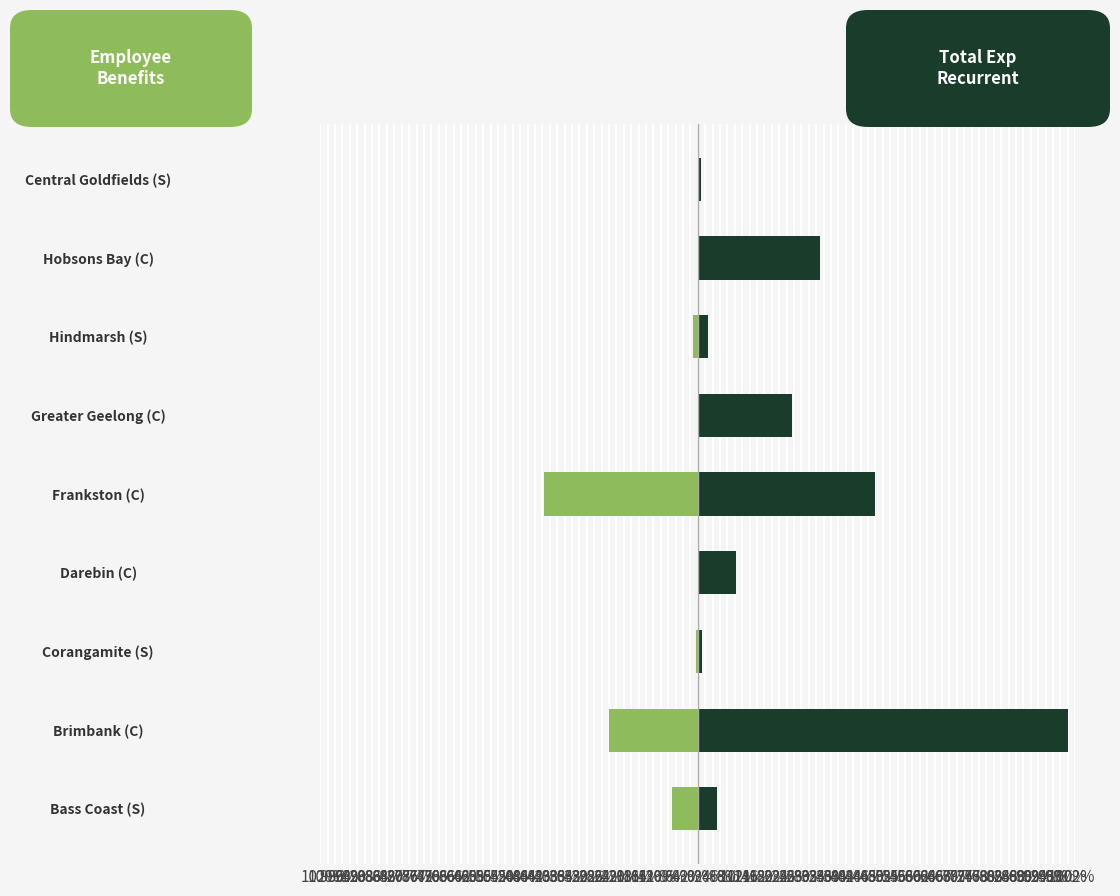

Is the value of Employee Benefits at Central Goldfields (S) greater than the value of Total Exp Recurrent at Corangamite (S)?

No